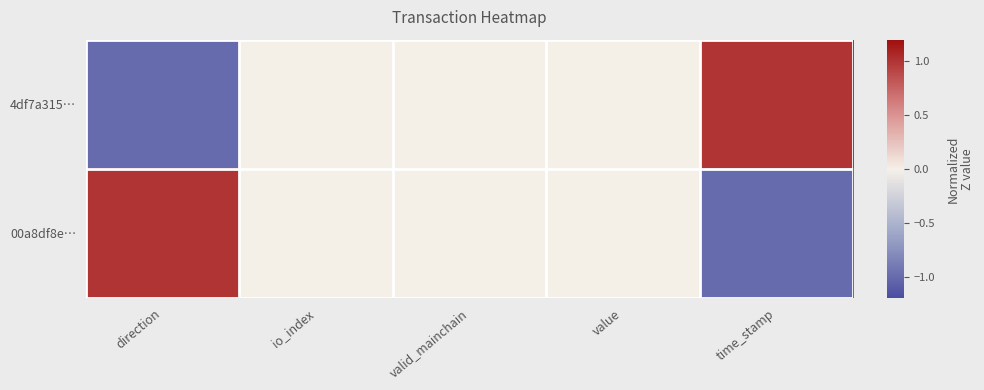

How many distinct data groups are displayed?

2